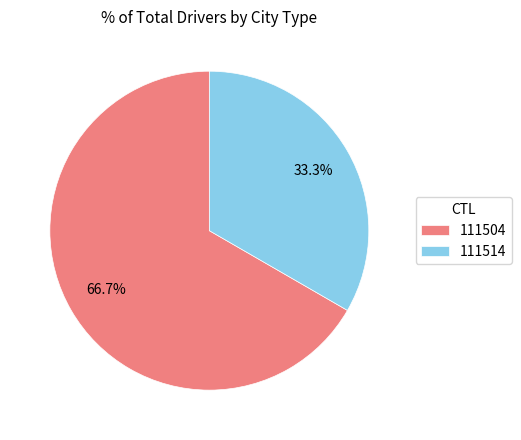

The 111514 slice represents 33% of the pie. True or false?

True